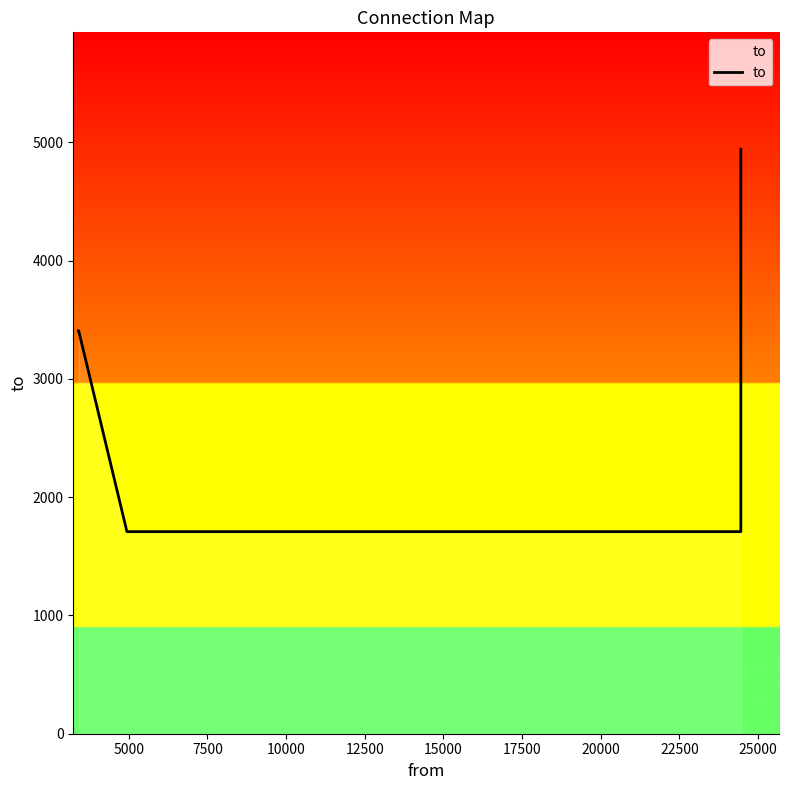

True or false: the data has more than 2 interior local peaks.

False